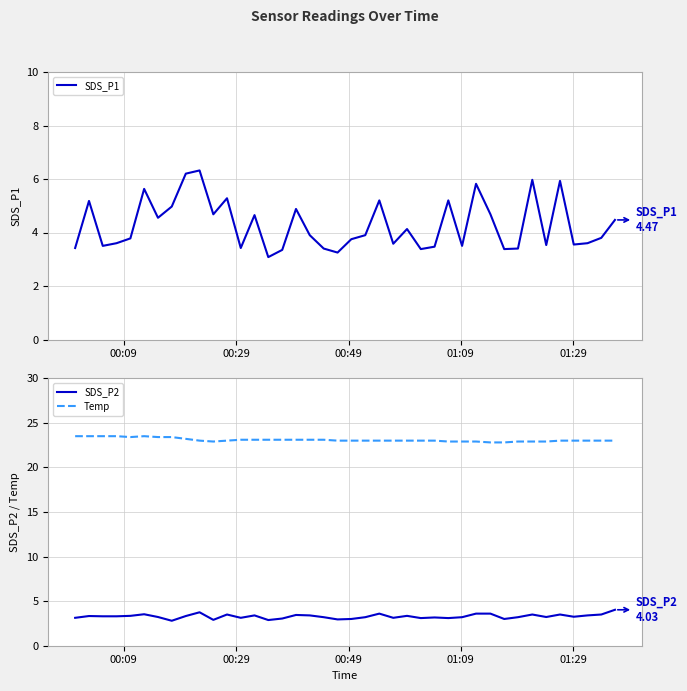

True or false: Temp and SDS_P1 intersect in this chart.

False